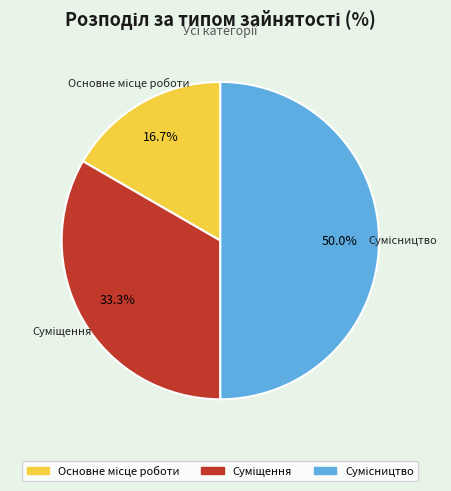

How many segments does this pie chart have?

3